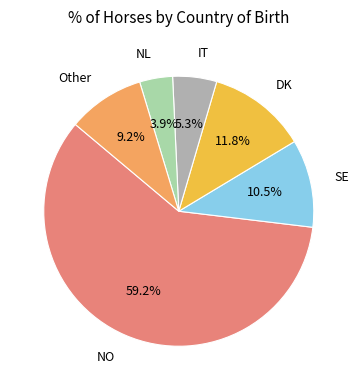

To the nearest percent, what percentage of the pie is NO?

59%